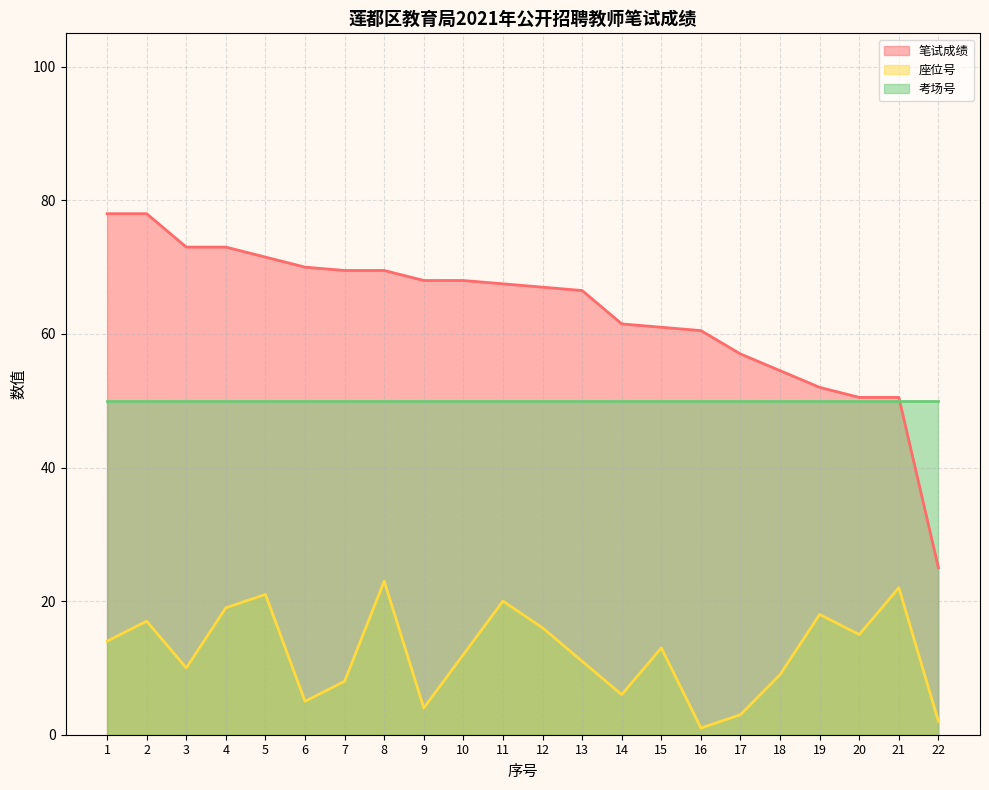

What is the average value of the 笔试成绩 series?

63.3